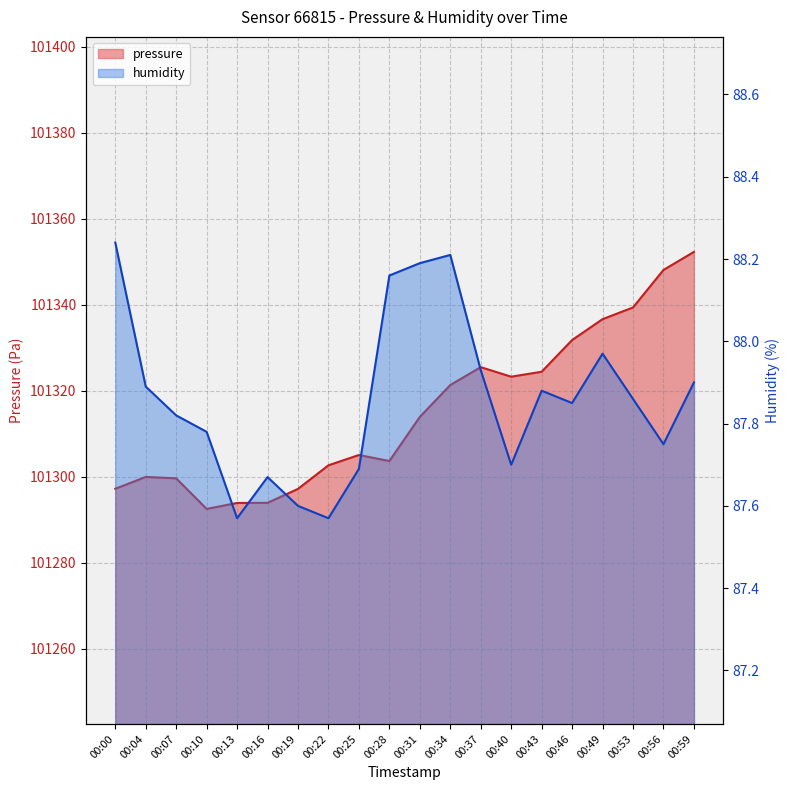

True or false: humidity and pressure cross at least once.

False